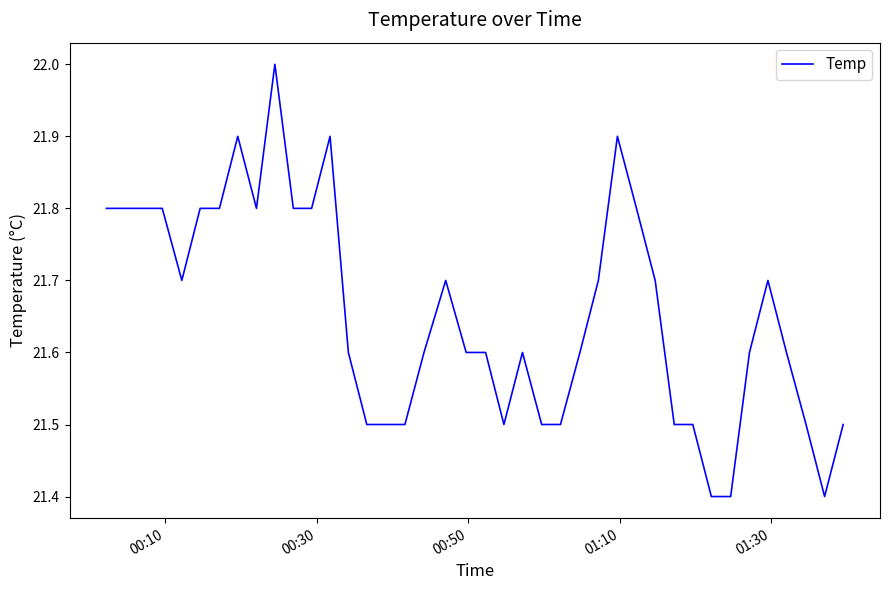

What is the sum of all values?

866.2